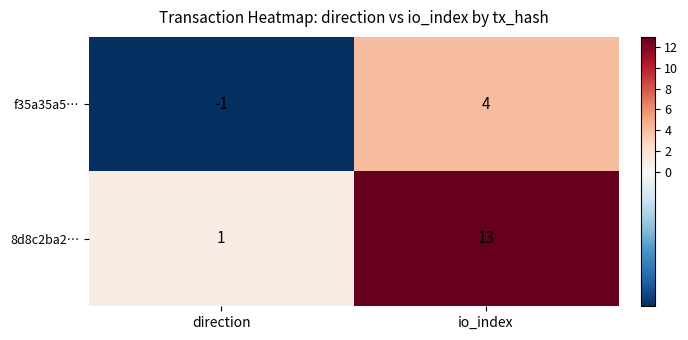

Is it true that f35a35a5… equals -2 at direction?

False